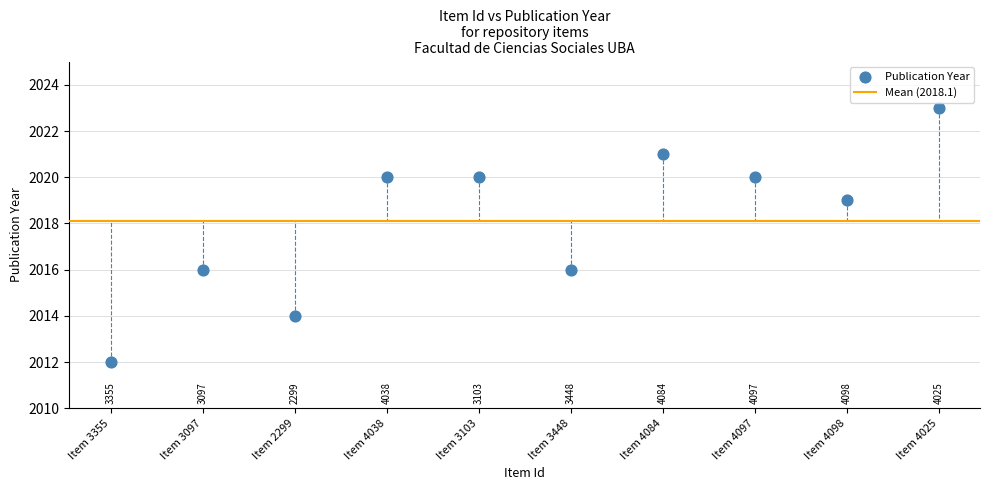

What is the average Y value?

2018